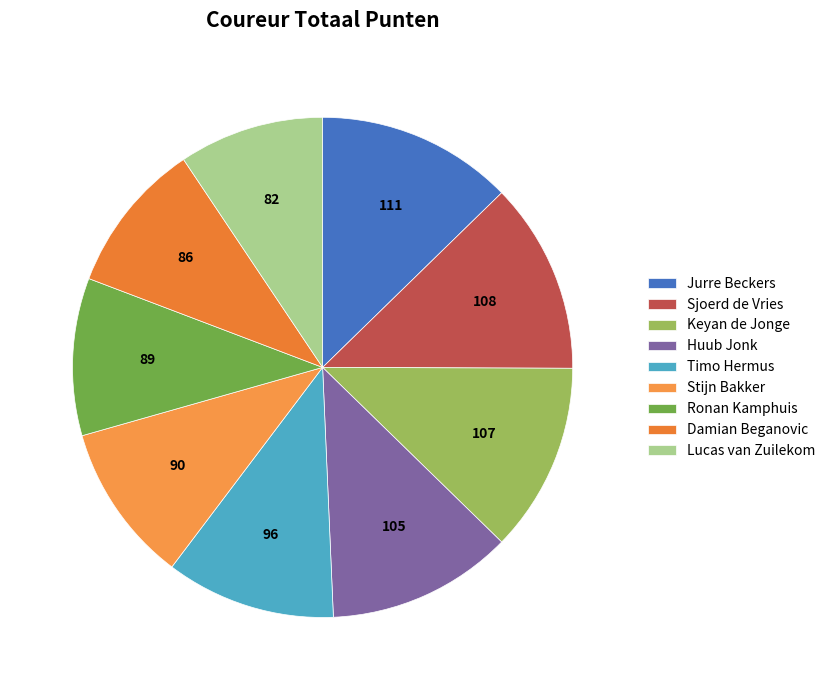

What is the change in value from Sjoerd de Vries to Ronan Kamphuis?

-19